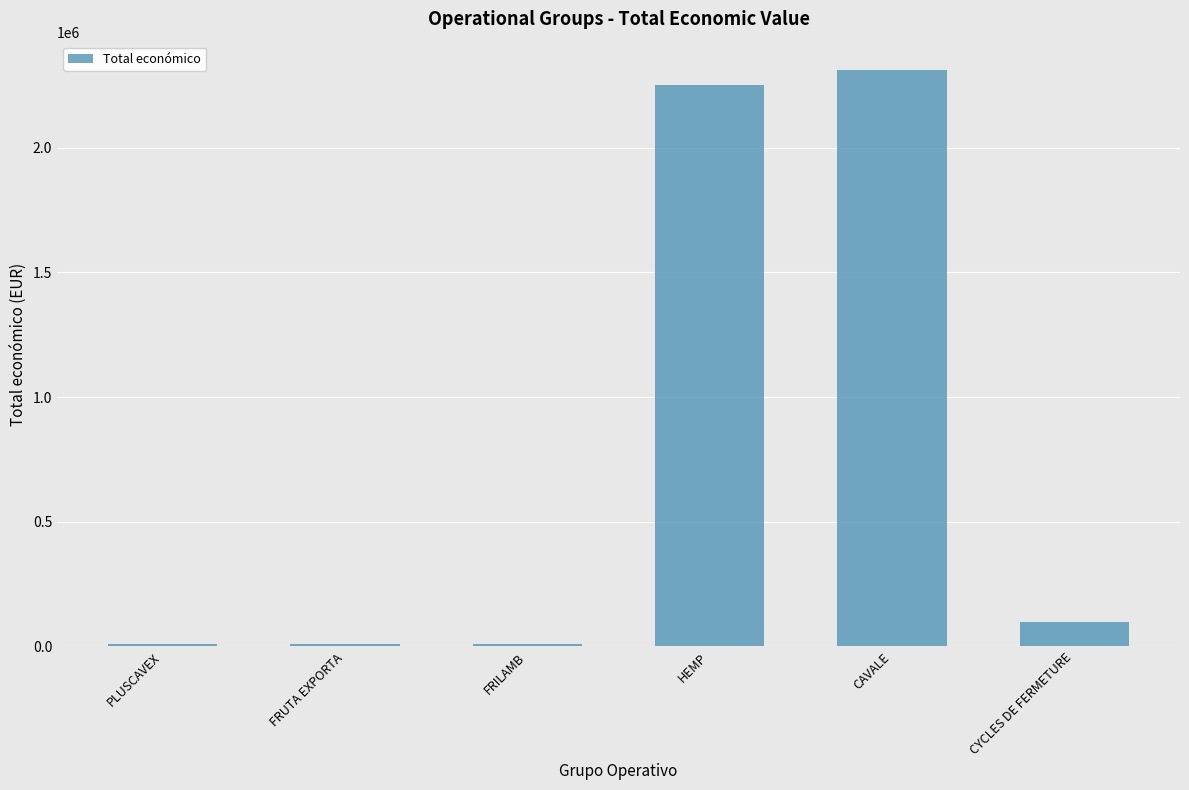

What is the difference between the values at CAVALE and PLUSCAVEX?

2301026